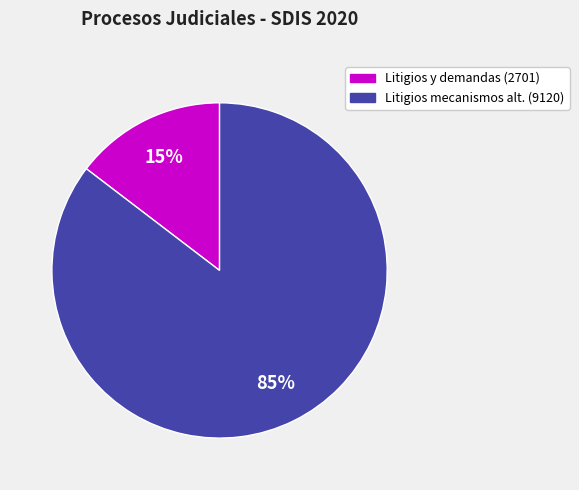

How many segments does this pie chart have?

2